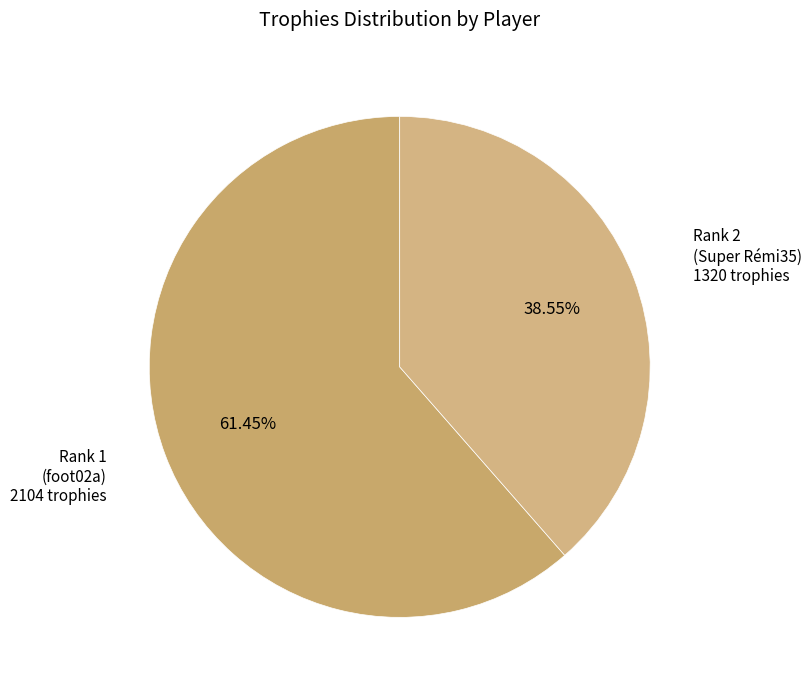

Combined, what portion of the pie is Rank 1 (foot02a) and Rank 2 (Super Rémi35)?

100.0%